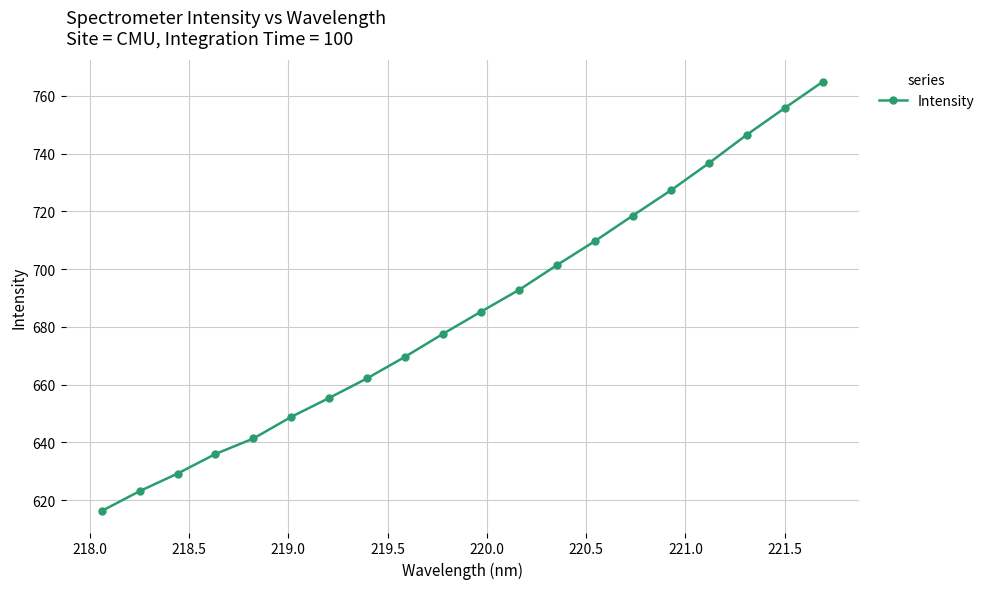

True or false: the data has more than 1 interior local peaks.

False